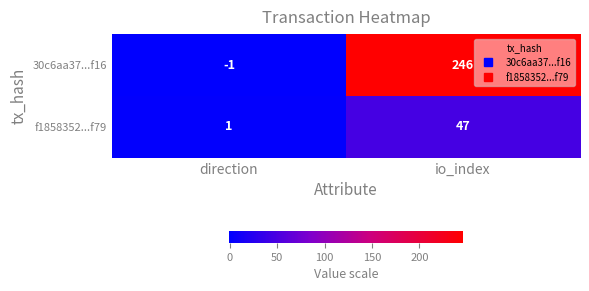

What is the smallest value displayed?

-1